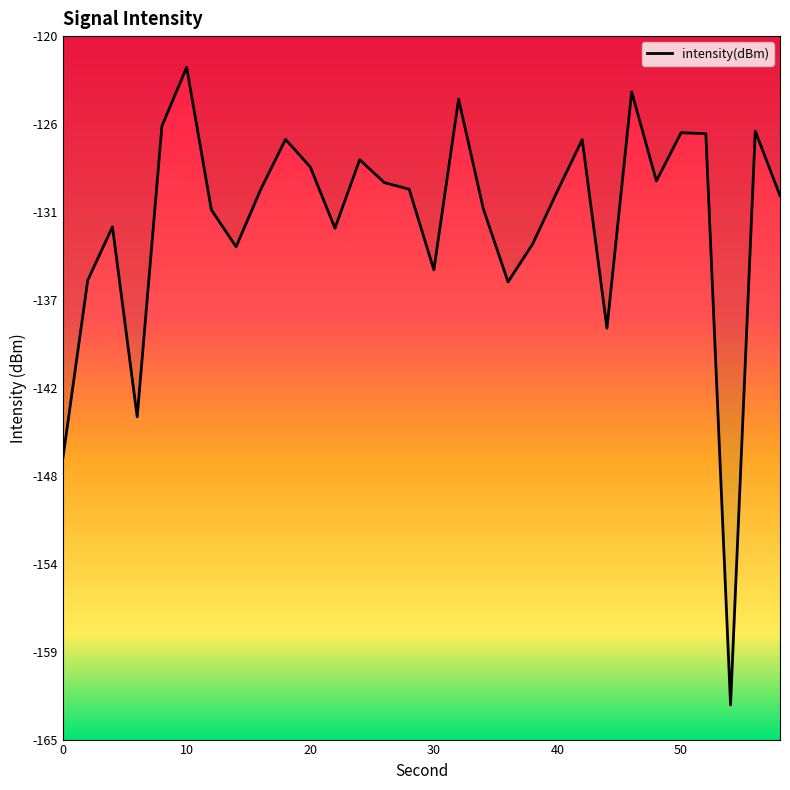

What is the value of the 13th point from the left?

-127.9